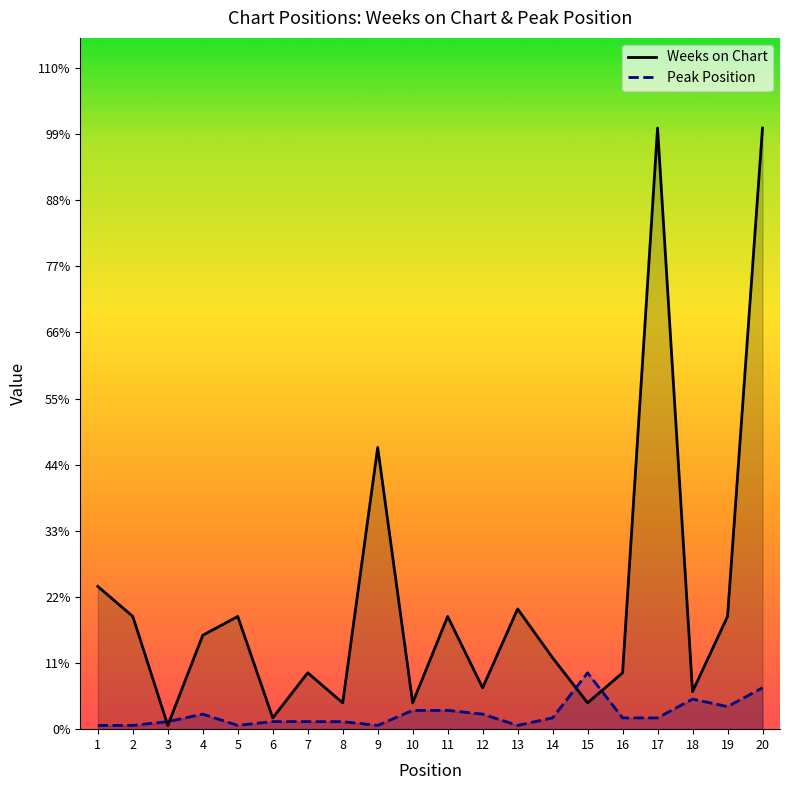

What is the maximum value shown in the chart?

160